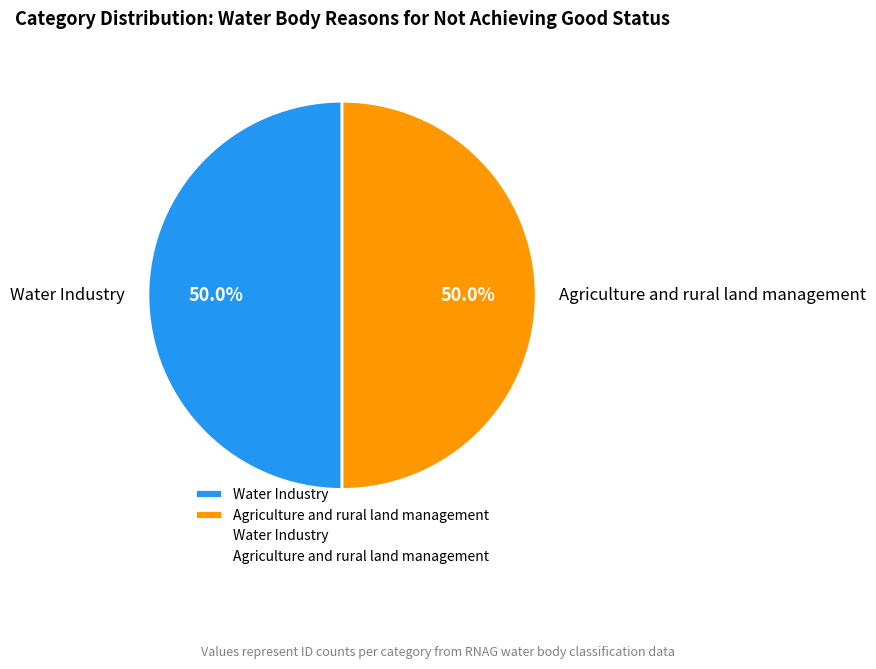

How many slices are in this pie chart?

2